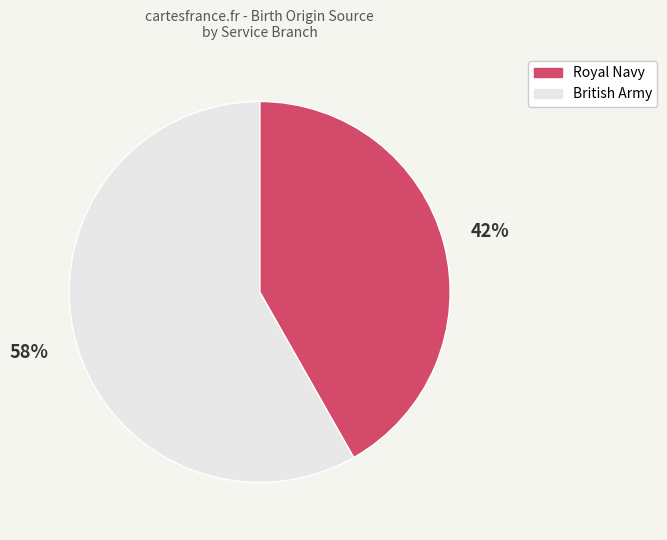

Is there a majority slice in this chart?

Yes